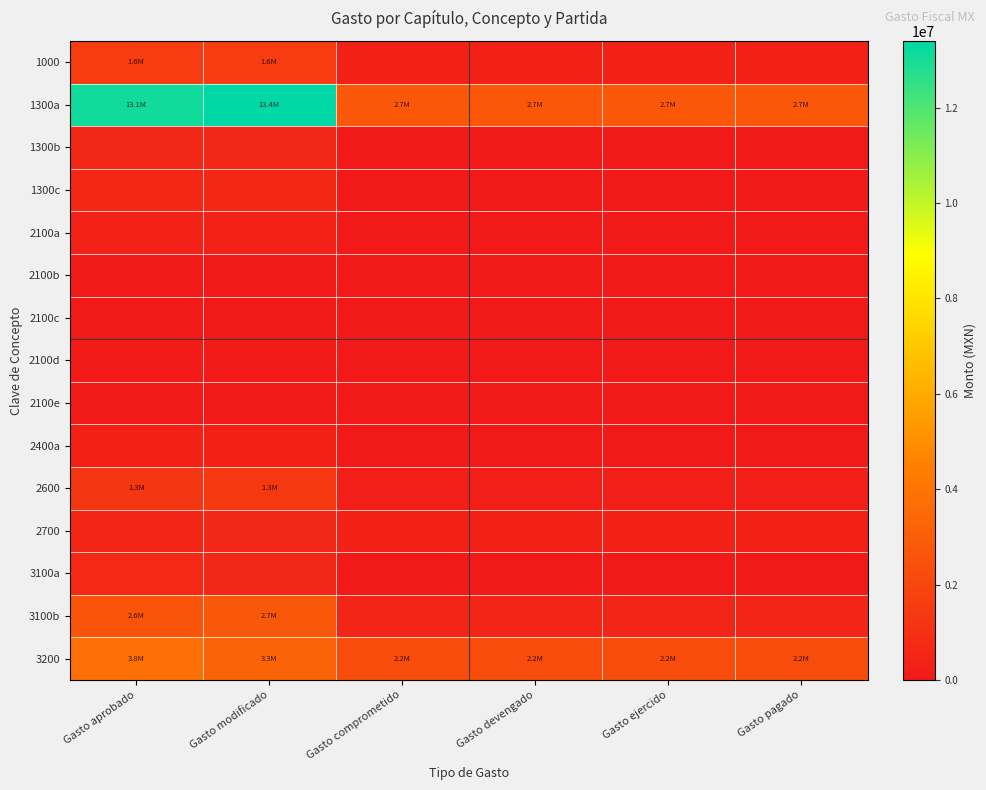

Reading left to right, list all the values displayed in this chart.

1000: Gasto aprobado=1557153.4	Gasto modificado=1557153.4	Gasto comprometido=329897.4	Gasto devengado=329897.4	Gasto ejercido=329897.4	Gasto pagado=329897.4
1300a: Gasto aprobado=13087265.3	Gasto modificado=13397202.0	Gasto comprometido=2742529.4	Gasto devengado=2742529.4	Gasto ejercido=2742529.4	Gasto pagado=2742529.4
1300b: Gasto aprobado=610184.1	Gasto modificado=610184.1	Gasto comprometido=0.0	Gasto devengado=0.0	Gasto ejercido=0.0	Gasto pagado=0.0
1300c: Gasto aprobado=635598.8	Gasto modificado=635598.8	Gasto comprometido=41094.1	Gasto devengado=41094.1	Gasto ejercido=41094.1	Gasto pagado=41094.1
2100a: Gasto aprobado=355780.5	Gasto modificado=355780.5	Gasto comprometido=1807.2	Gasto devengado=1807.2	Gasto ejercido=1807.2	Gasto pagado=1807.2
2100b: Gasto aprobado=42437.4	Gasto modificado=42437.4	Gasto comprometido=0.0	Gasto devengado=0.0	Gasto ejercido=0.0	Gasto pagado=0.0
2100c: Gasto aprobado=0.0	Gasto modificado=1905.1	Gasto comprometido=1905.1	Gasto devengado=1905.1	Gasto ejercido=1905.1	Gasto pagado=1905.1
2100d: Gasto aprobado=108194.9	Gasto modificado=112477.6	Gasto comprometido=22344.3	Gasto devengado=22344.3	Gasto ejercido=22344.3	Gasto pagado=22344.3
2100e: Gasto aprobado=48736.5	Gasto modificado=48736.5	Gasto comprometido=0.0	Gasto devengado=0.0	Gasto ejercido=0.0	Gasto pagado=0.0
2400a: Gasto aprobado=302451.6	Gasto modificado=315767.5	Gasto comprometido=55579.8	Gasto devengado=55579.8	Gasto ejercido=55579.8	Gasto pagado=55579.8
2600: Gasto aprobado=1292706.0	Gasto modificado=1346003.3	Gasto comprometido=242580.7	Gasto devengado=242580.7	Gasto ejercido=242580.7	Gasto pagado=242580.7
2700: Gasto aprobado=595292.5	Gasto modificado=603088.5	Gasto comprometido=329894.0	Gasto devengado=329894.0	Gasto ejercido=329894.0	Gasto pagado=329894.0
3100a: Gasto aprobado=664537.5	Gasto modificado=614603.2	Gasto comprometido=0.0	Gasto devengado=0.0	Gasto ejercido=0.0	Gasto pagado=0.0
3100b: Gasto aprobado=2577175.8	Gasto modificado=2710068.0	Gasto comprometido=545717.0	Gasto devengado=545717.0	Gasto ejercido=545717.0	Gasto pagado=545717.0
3200: Gasto aprobado=3750763.8	Gasto modificado=3288722.2	Gasto comprometido=2229868.0	Gasto devengado=2229868.0	Gasto ejercido=2229868.0	Gasto pagado=2229868.0